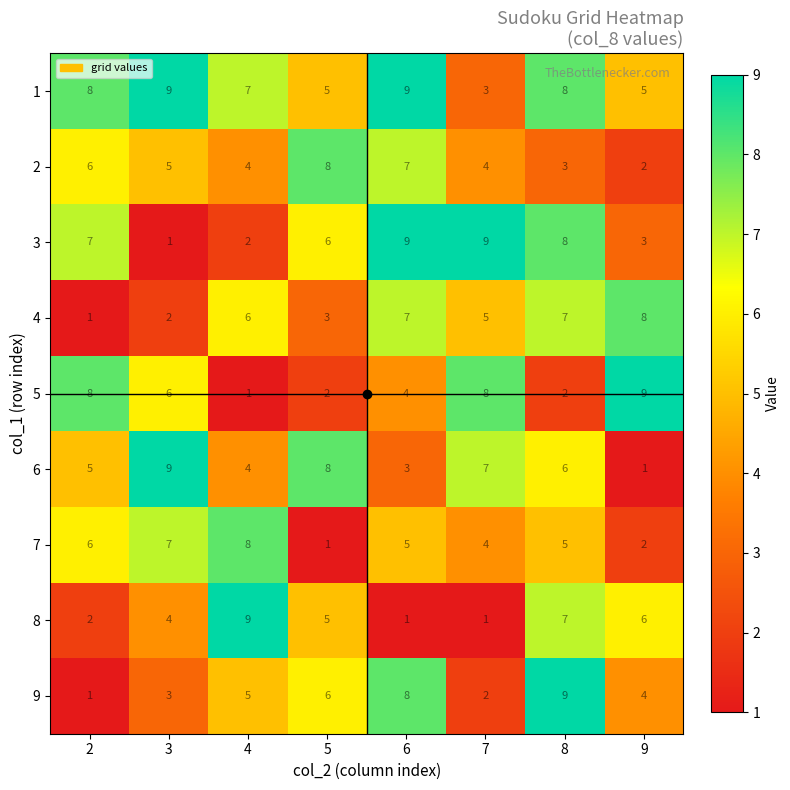

At which category is the sum across all series the highest?

8